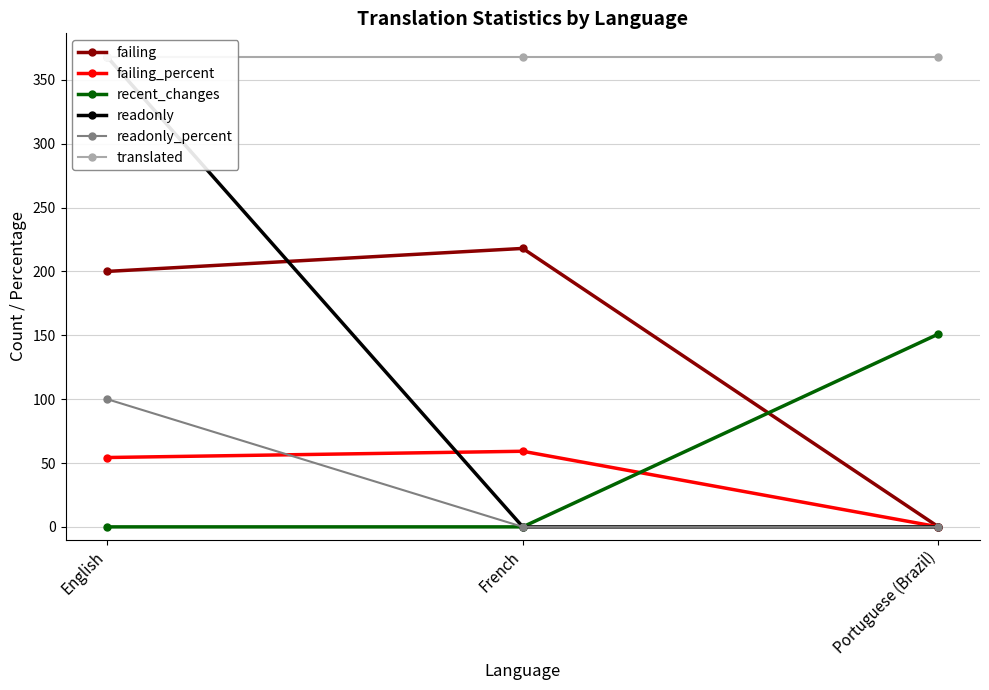

True or false: translated has a value of 631.8 at French.

False